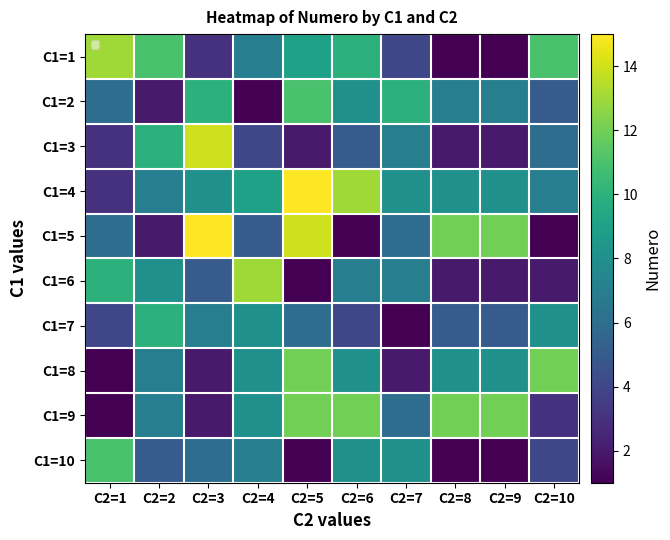

Reading right to left, extract all data points from this chart.

C1=1: C2=10=11	C2=9=1	C2=8=1	C2=7=4	C2=6=10	C2=5=9	C2=4=7	C2=3=3	C2=2=11	C2=1=13
C1=2: C2=10=5	C2=9=7	C2=8=7	C2=7=10	C2=6=8	C2=5=11	C2=4=1	C2=3=10	C2=2=2	C2=1=6
C1=3: C2=10=6	C2=9=2	C2=8=2	C2=7=7	C2=6=5	C2=5=2	C2=4=4	C2=3=14	C2=2=10	C2=1=3
C1=4: C2=10=7	C2=9=8	C2=8=8	C2=7=8	C2=6=13	C2=5=15	C2=4=9	C2=3=8	C2=2=7	C2=1=3
C1=5: C2=10=1	C2=9=12	C2=8=12	C2=7=6	C2=6=1	C2=5=14	C2=4=5	C2=3=15	C2=2=2	C2=1=6
C1=6: C2=10=2	C2=9=2	C2=8=2	C2=7=7	C2=6=7	C2=5=1	C2=4=13	C2=3=5	C2=2=8	C2=1=10
C1=7: C2=10=8	C2=9=5	C2=8=5	C2=7=1	C2=6=4	C2=5=6	C2=4=8	C2=3=7	C2=2=10	C2=1=4
C1=8: C2=10=12	C2=9=8	C2=8=8	C2=7=2	C2=6=8	C2=5=12	C2=4=8	C2=3=2	C2=2=7	C2=1=1
C1=9: C2=10=3	C2=9=12	C2=8=12	C2=7=6	C2=6=12	C2=5=12	C2=4=8	C2=3=2	C2=2=7	C2=1=1
C1=10: C2=10=4	C2=9=1	C2=8=1	C2=7=8	C2=6=8	C2=5=1	C2=4=7	C2=3=6	C2=2=5	C2=1=11